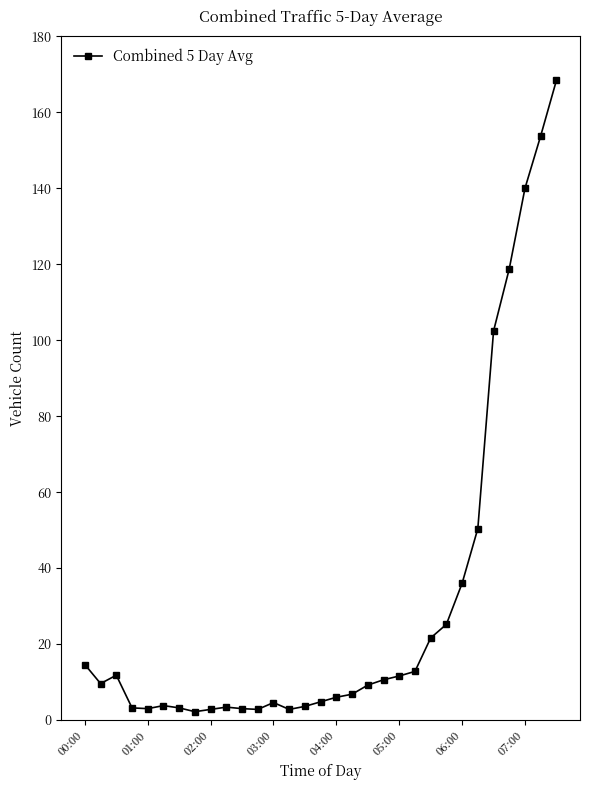

What is the value of the 12th point from the left?

2.8